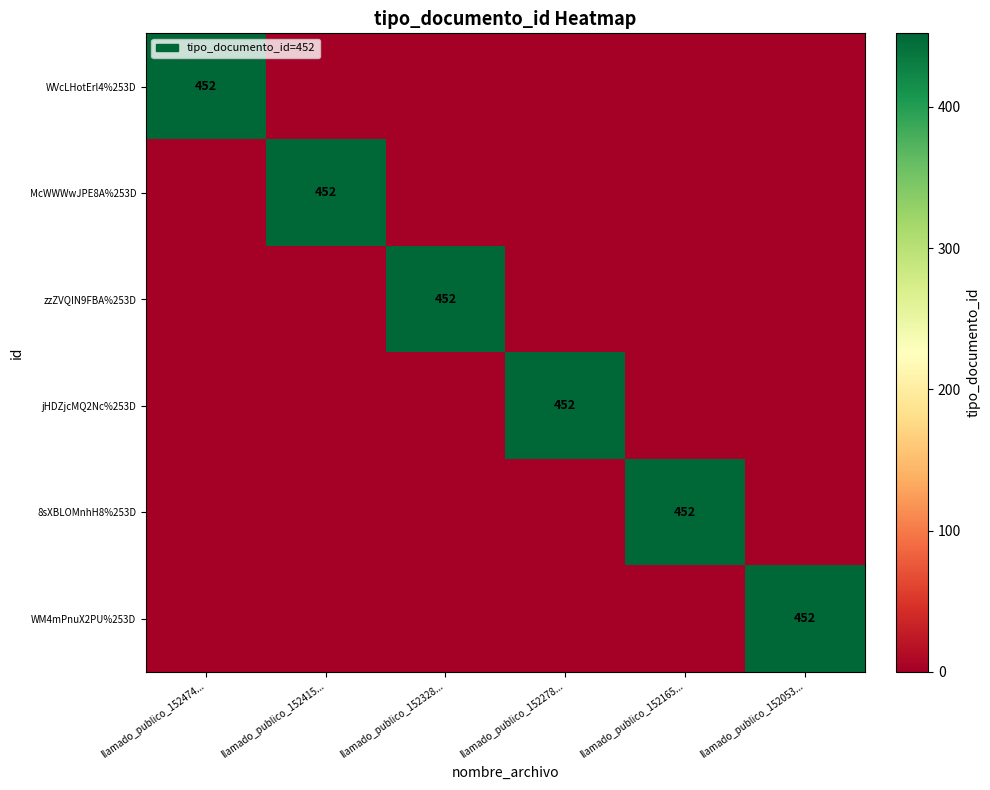

Which has a higher value, llamado_publico_152278... or llamado_publico_152328...?

llamado_publico_152278...